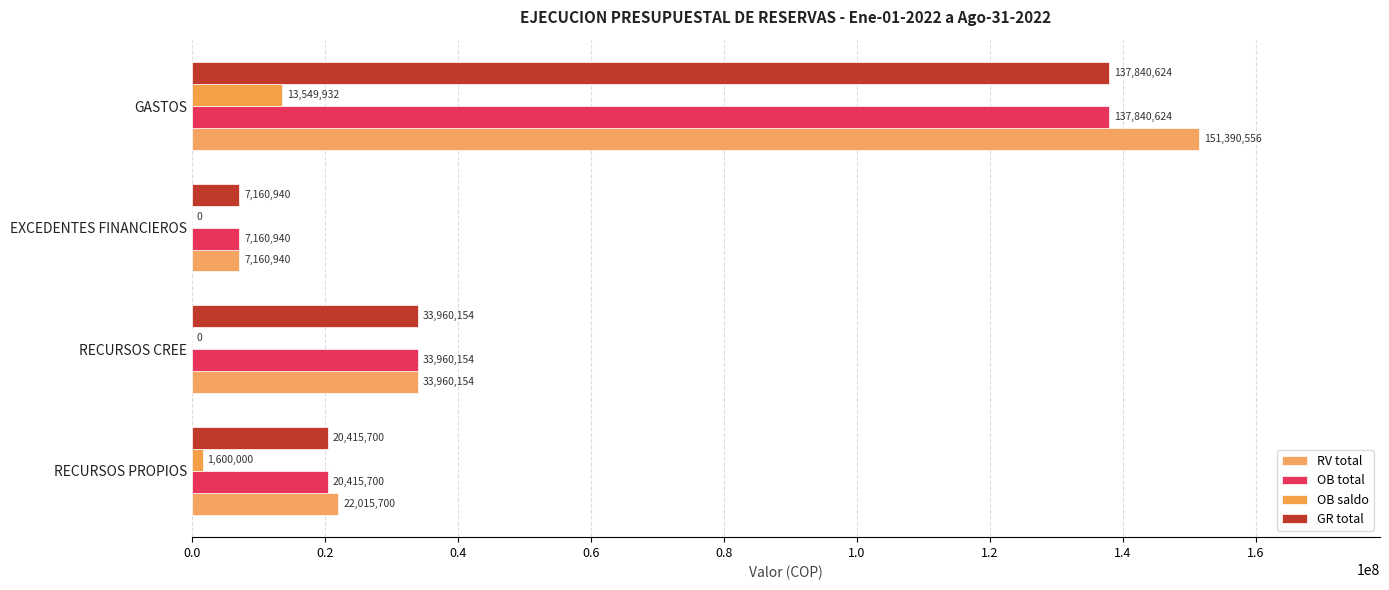

How many series are shown in this chart?

4